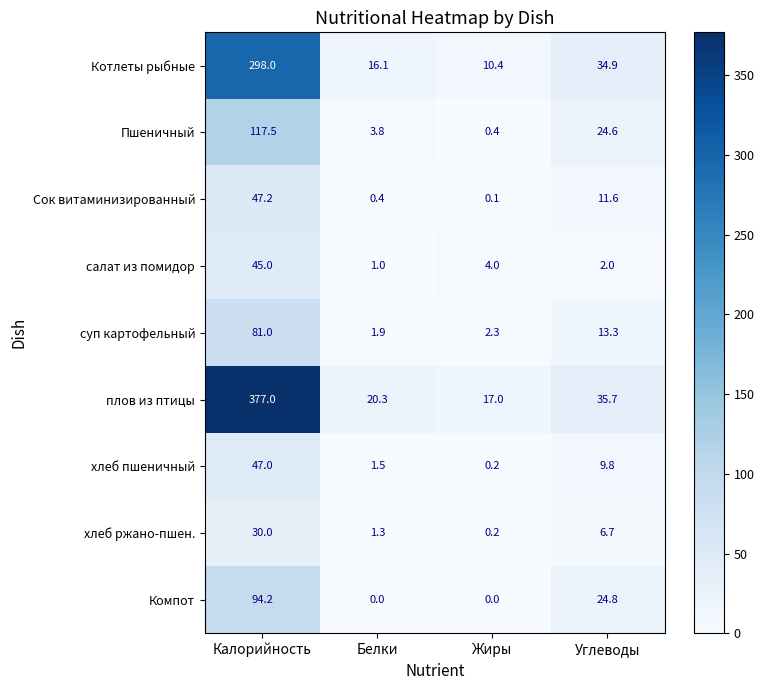

Which label corresponds to the largest value in the chart?

Калорийность